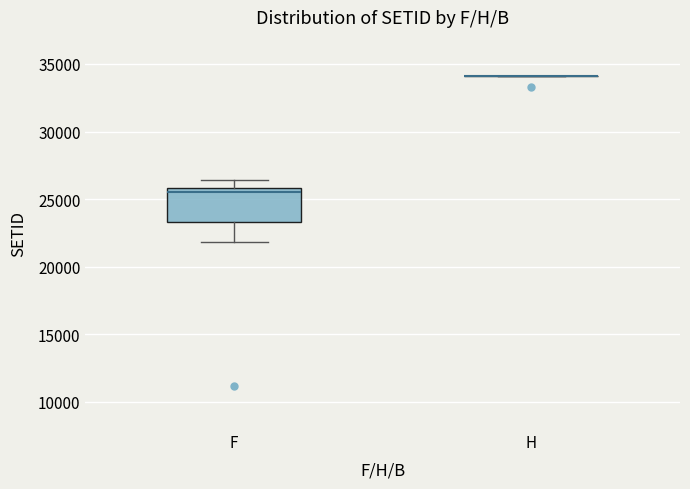

Where does the lower whisker of the box for F end on the y-axis? The values are not printed on the chart, so give them approximately, as read against the axis.

22000